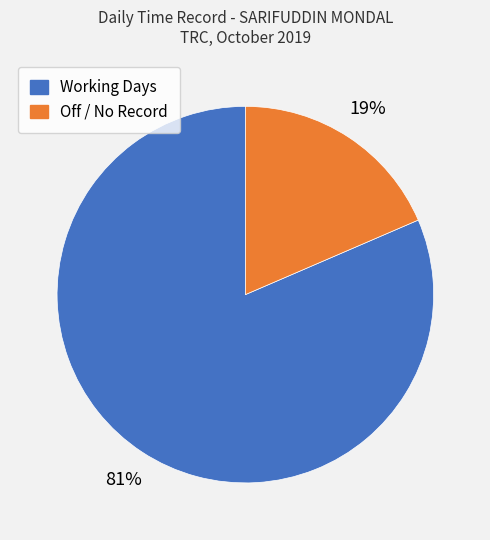

Between Working Days and Off / No Record, which is larger?

Working Days